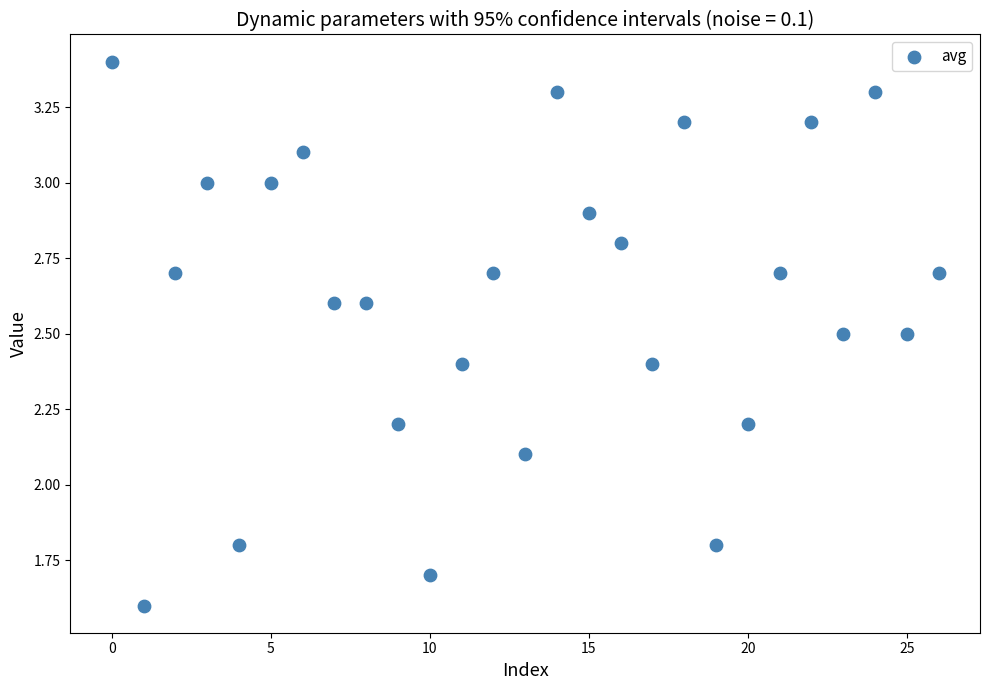

What Y value in the scatter plot is closest to 2?

2.1